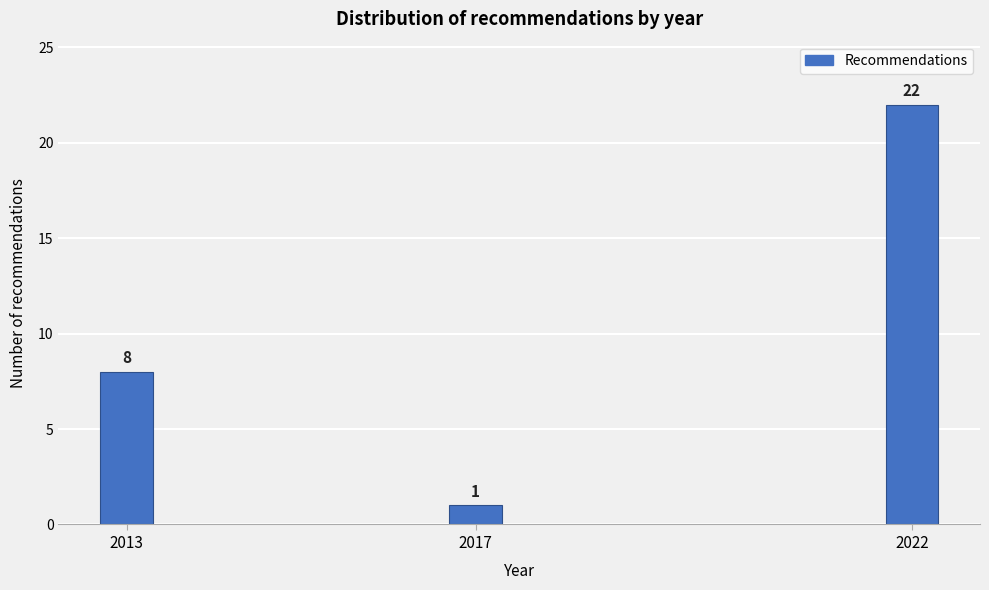

Reading right to left, transcribe all the data shown in this chart.

2022=22	2017=1	2013=8